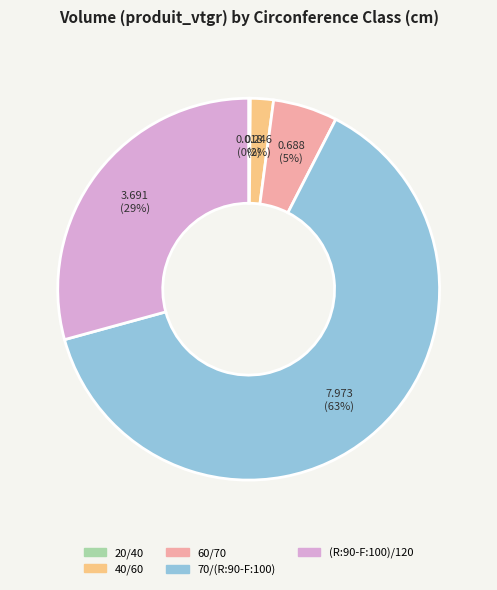

To the nearest percent, what is the average slice percentage?

20%